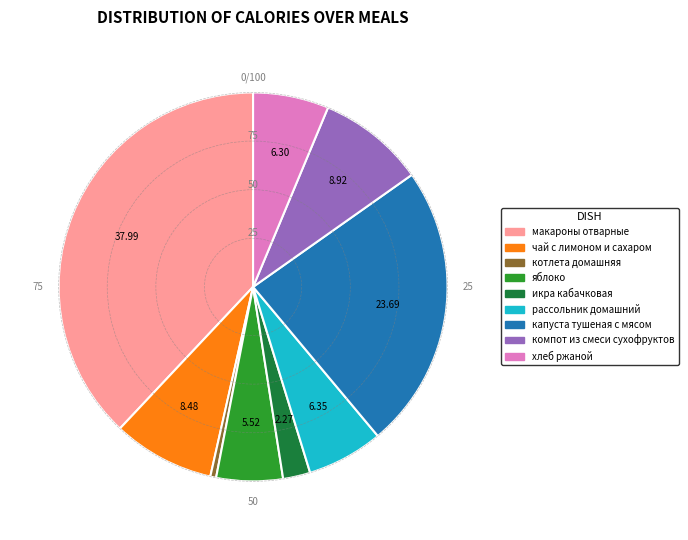

Is икра кабачковая the majority of the pie?

No